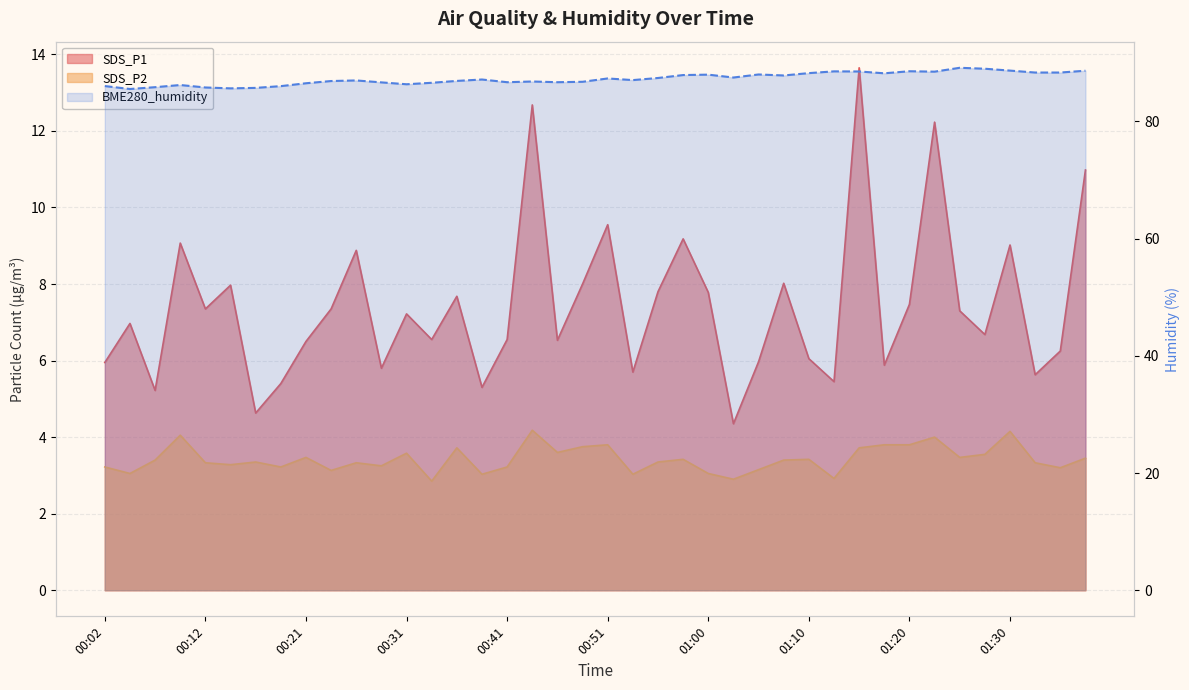

Approximately how many times larger is the value at 24 compared to 14?

1.0